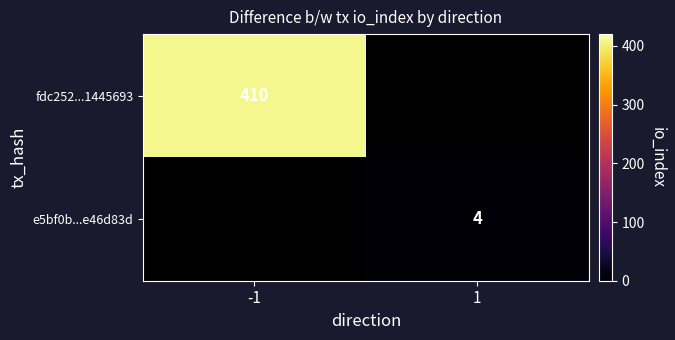

What is the maximum value shown in the chart?

410.0